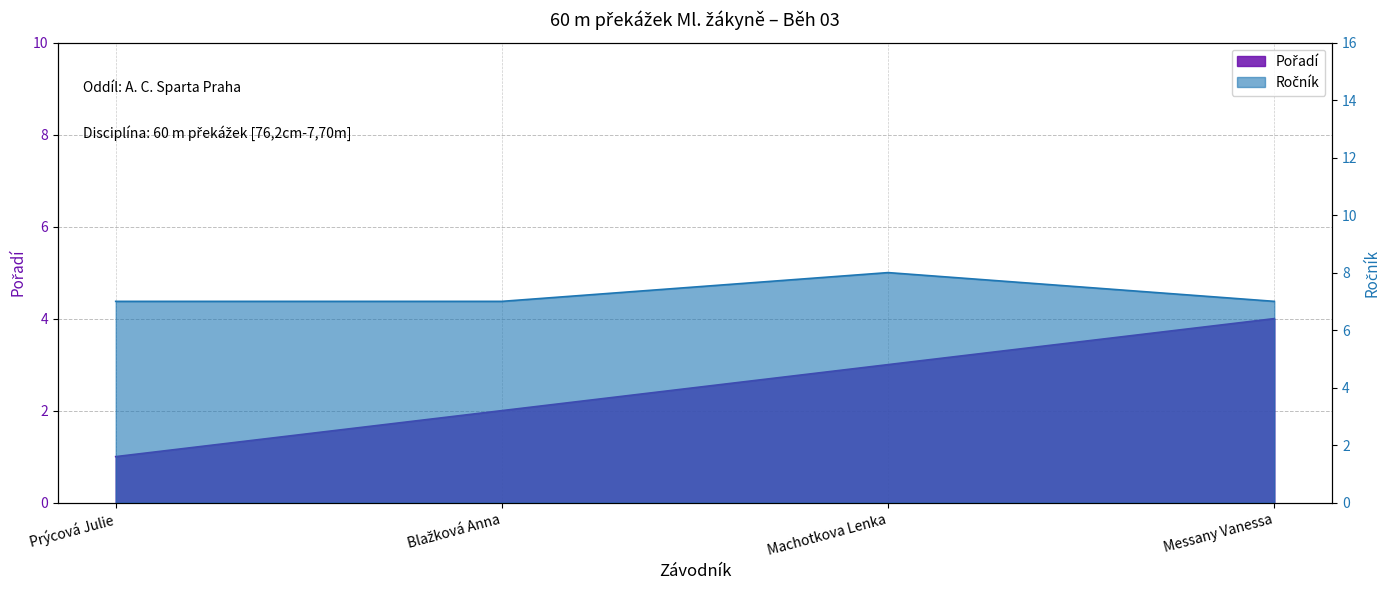

Which category has the lowest value in the Ročník series?

Prýcová Julie